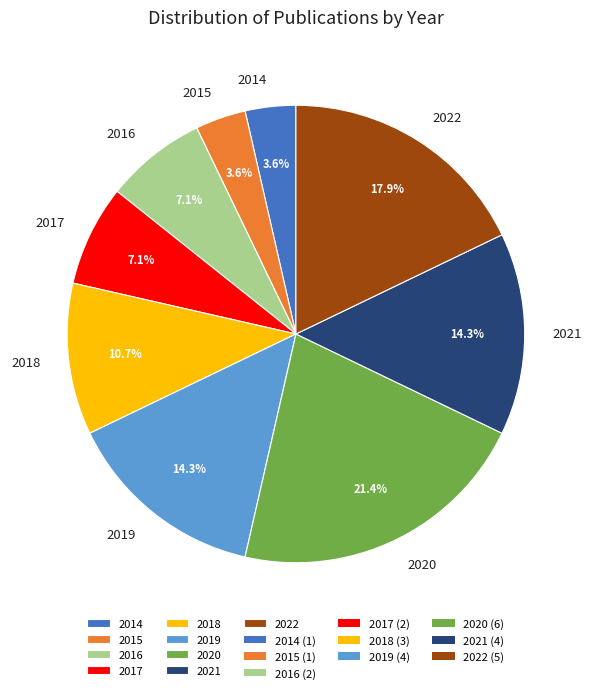

How much of the chart is everything except 2018?

89.3%